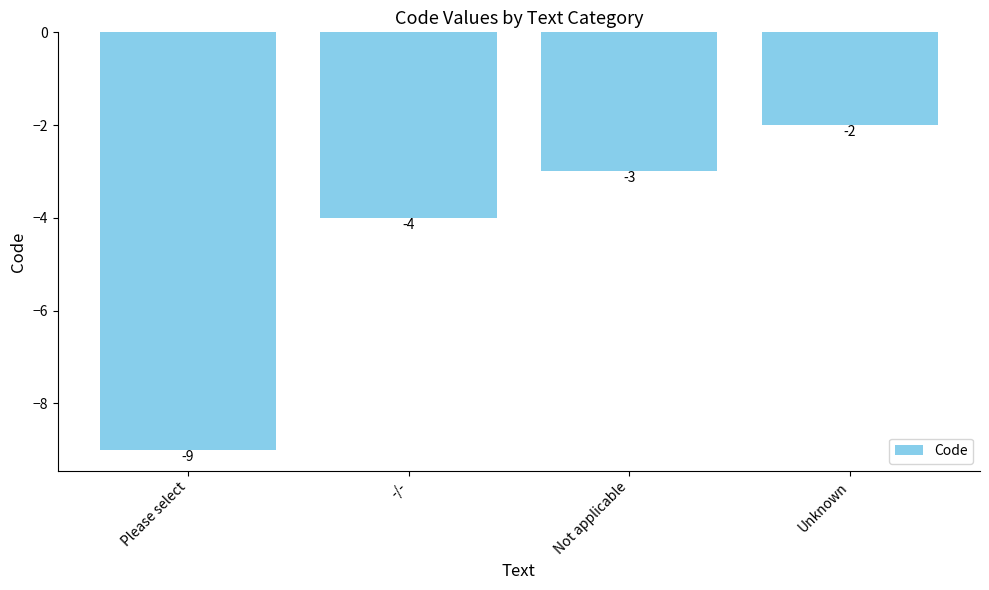

Reading left to right, what are all the values shown in this chart?

-9	-4	-3	-2